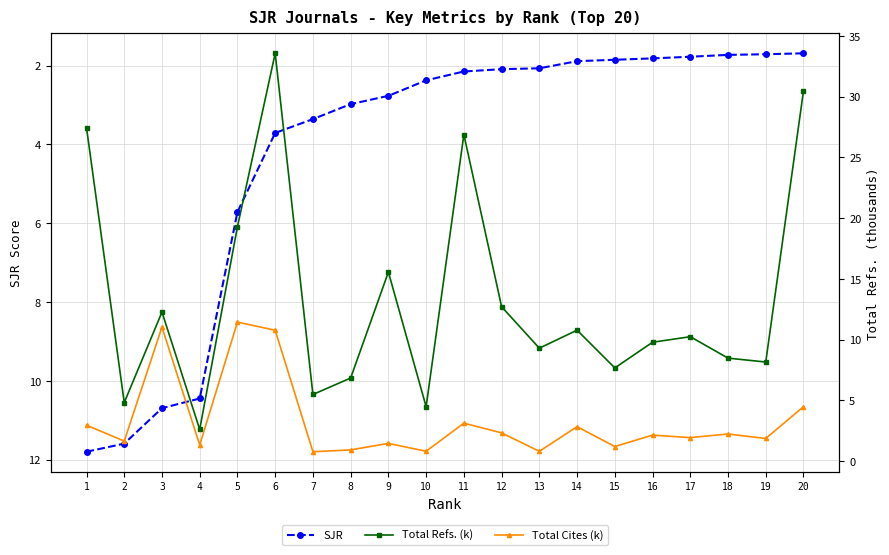

What is the approximate value of Total Cites (k) at 3?

11.0